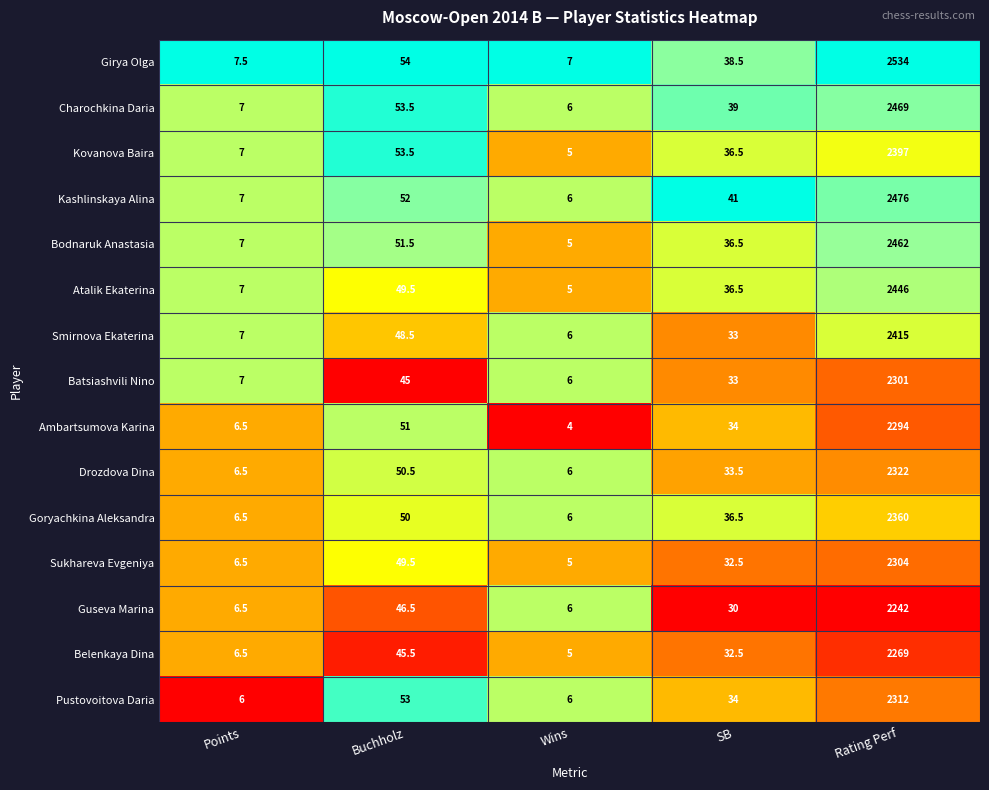

What is the sum of all Batsiashvili Nino values?

2392.0